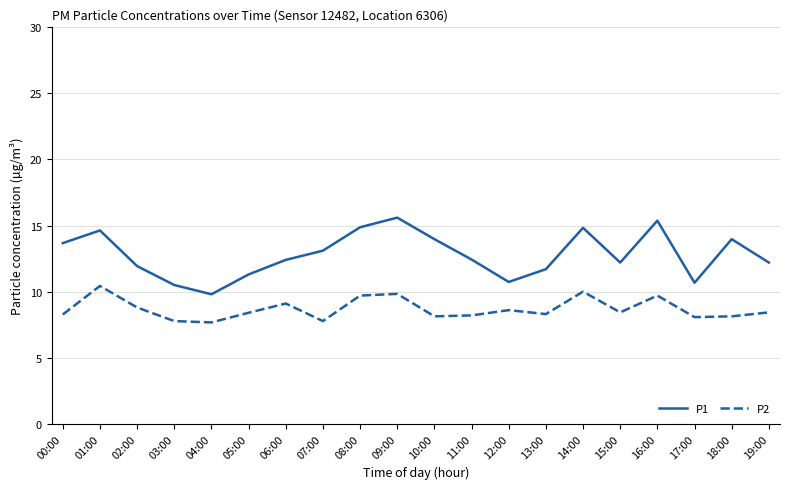

What is the total value across all series at 10:00?

22.1